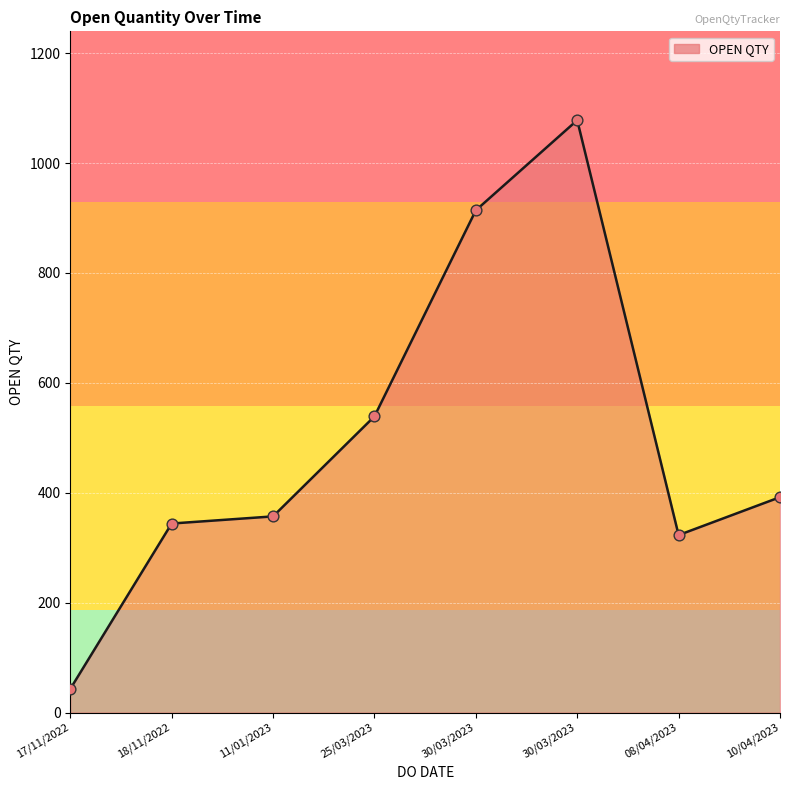

Approximately how many times larger is the value at 17/11/2022 compared to 11/01/2023?

0.1